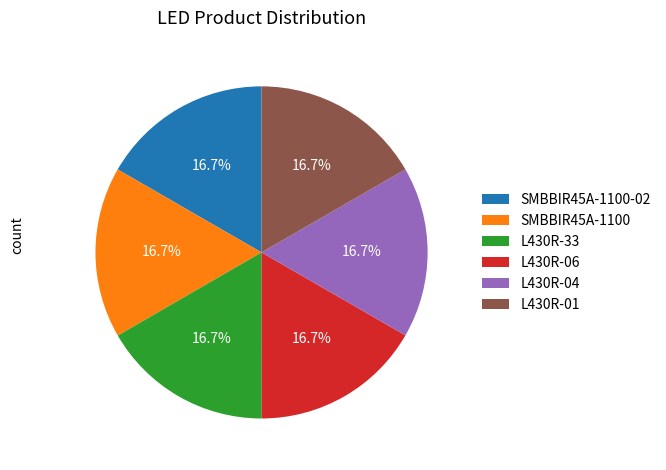

To the nearest percent, what percentage of the pie is SMBBIR45A-1100-02?

17%